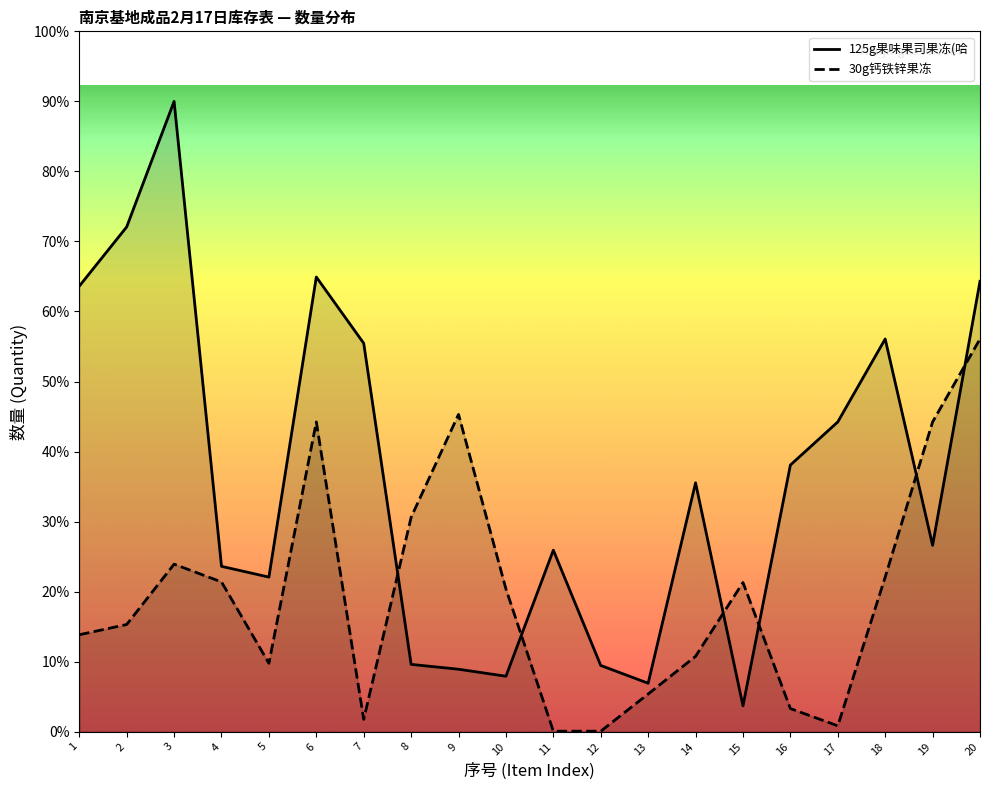

Where is 30100001_125g果味果司果冻(哈密瓜) nearest to the value 609?

17